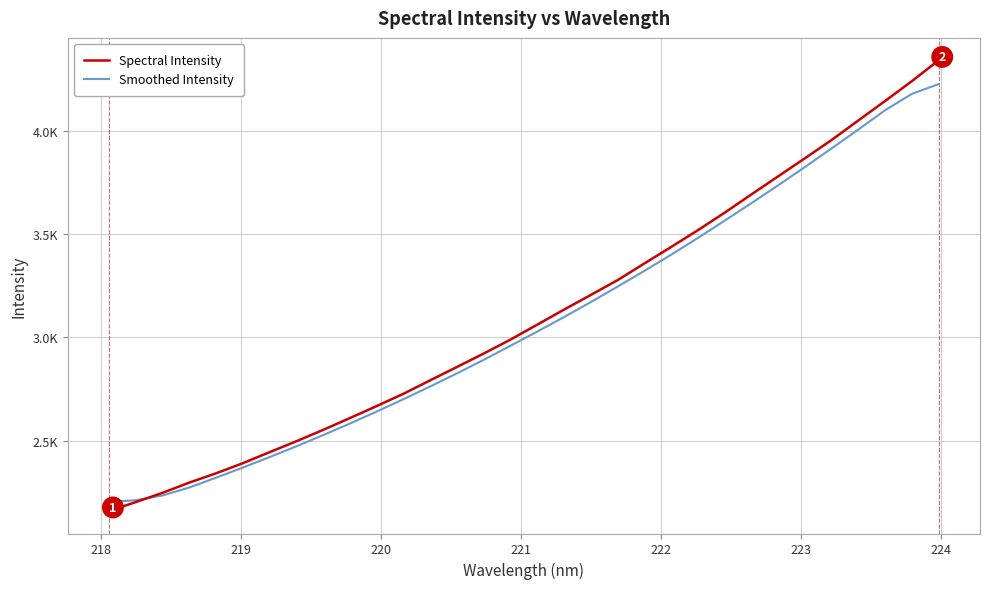

Reading left to right, extract all data points from this chart.

Spectral Intensity: 2159.6	2202.9	2247.9	2297.4	2342.4	2391.4	2444.7	2497.7	2552.6	2610.0	2667.9	2727.5	2792.5	2857.3	2922.4	2989.7	3062.1	3134.7	3205.7	3277.2	3357.8	3437.6	3518.6	3603.3	3691.8	3779.1	3866.4	3955.0	4049.6	4143.6	4239.5	4340.0
Smoothed Intensity: 2203.5	2211.7	2235.0	2273.6	2321.1	2370.3	2421.0	2473.1	2527.4	2583.4	2641.4	2701.3	2762.9	2826.2	2891.9	2959.8	3028.6	3098.6	3171.2	3245.8	3321.9	3400.0	3481.0	3564.7	3649.5	3735.7	3824.2	3914.3	4005.5	4099.0	4177.9	4225.4